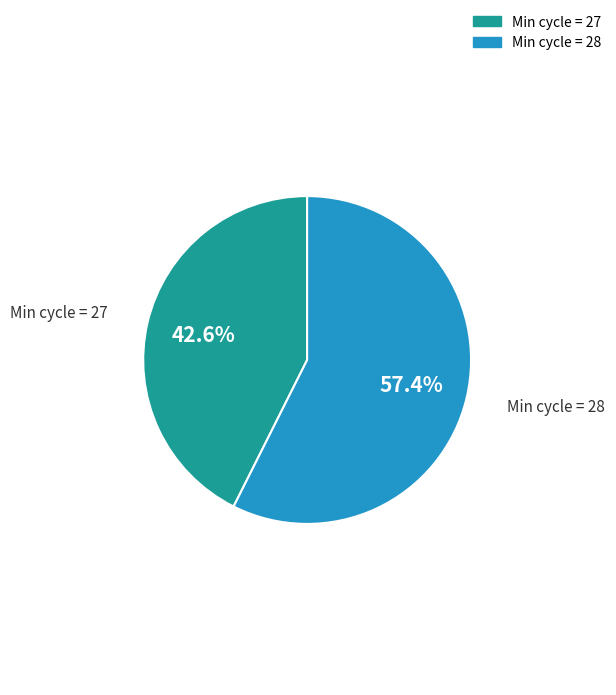

Is there a majority slice in this chart?

Yes